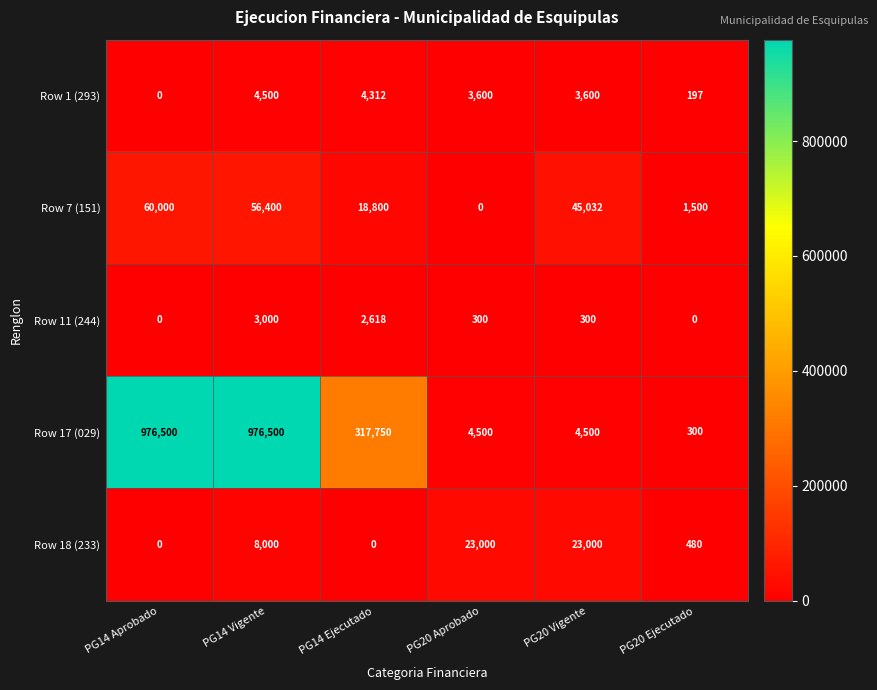

What is the average value of the Row 17 (029) series?

380008